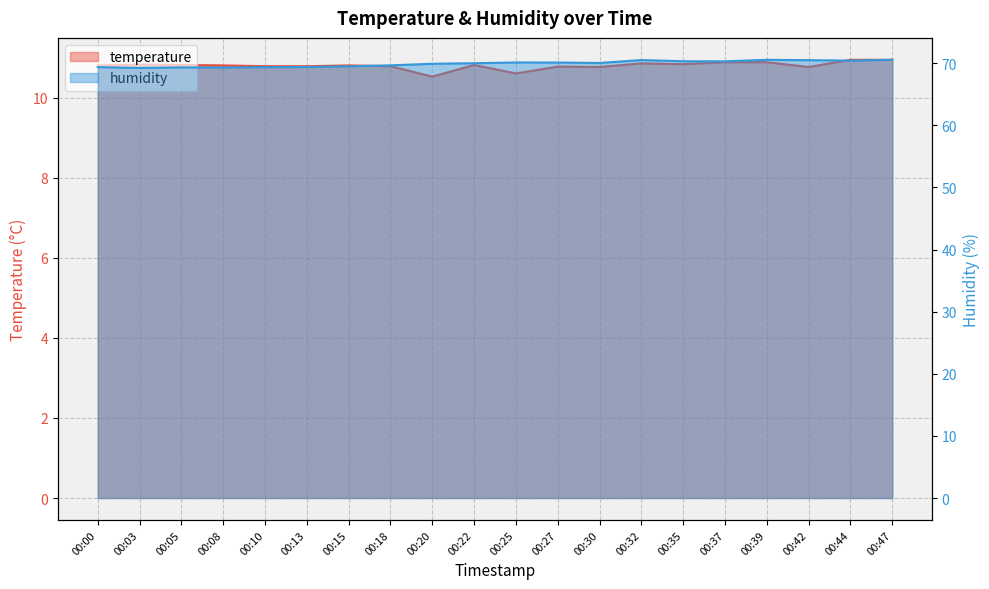

What is the value of the humidity point at the 16th from the left?

70.3